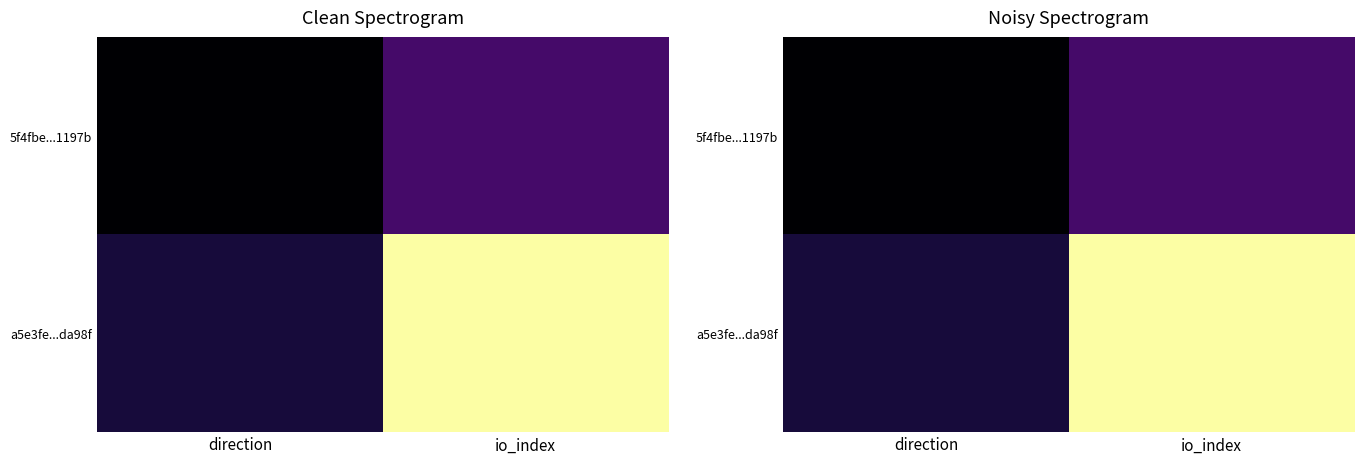

How many distinct data groups are displayed?

2